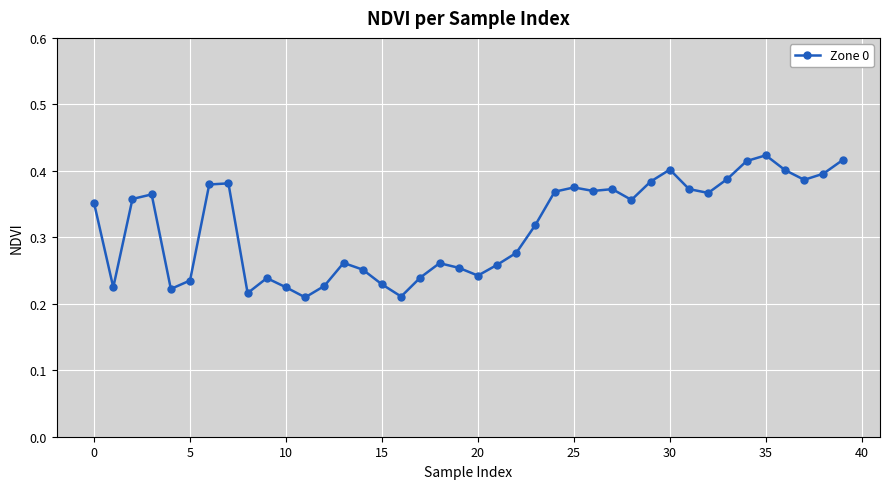

Count the values in the range 0 to 1.

40